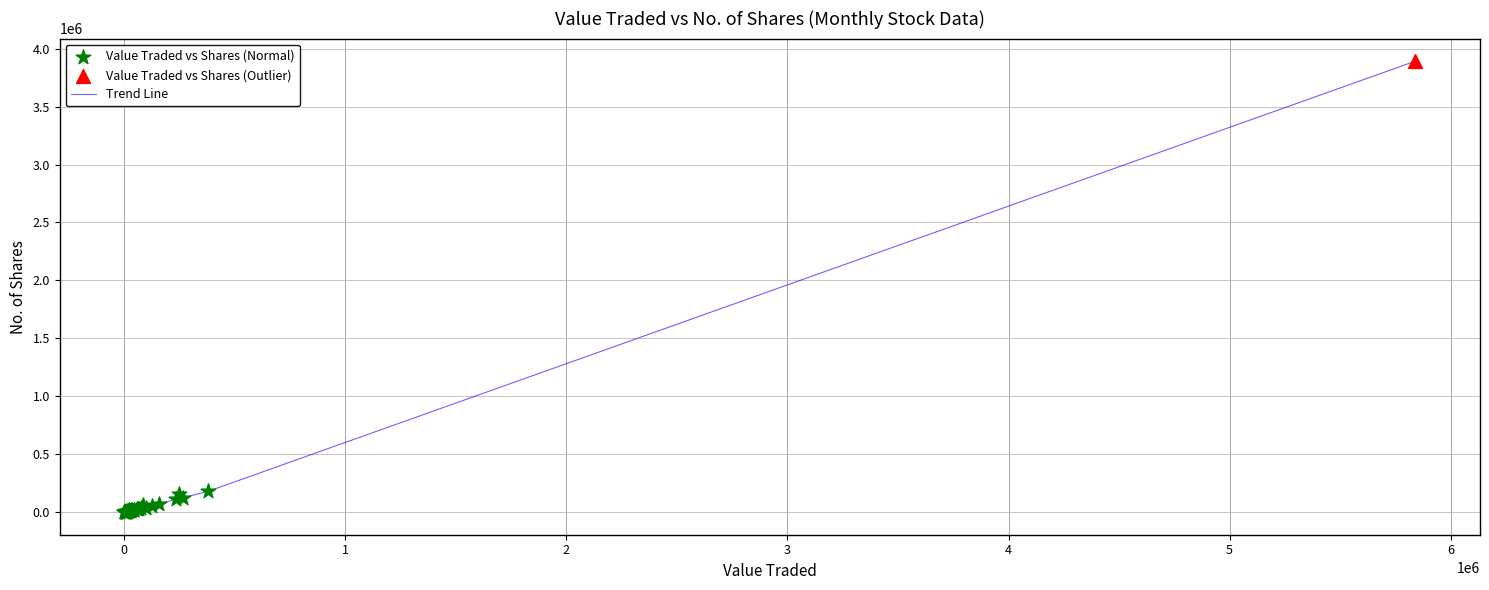

What is the difference between the maximum and minimum values?

3892008